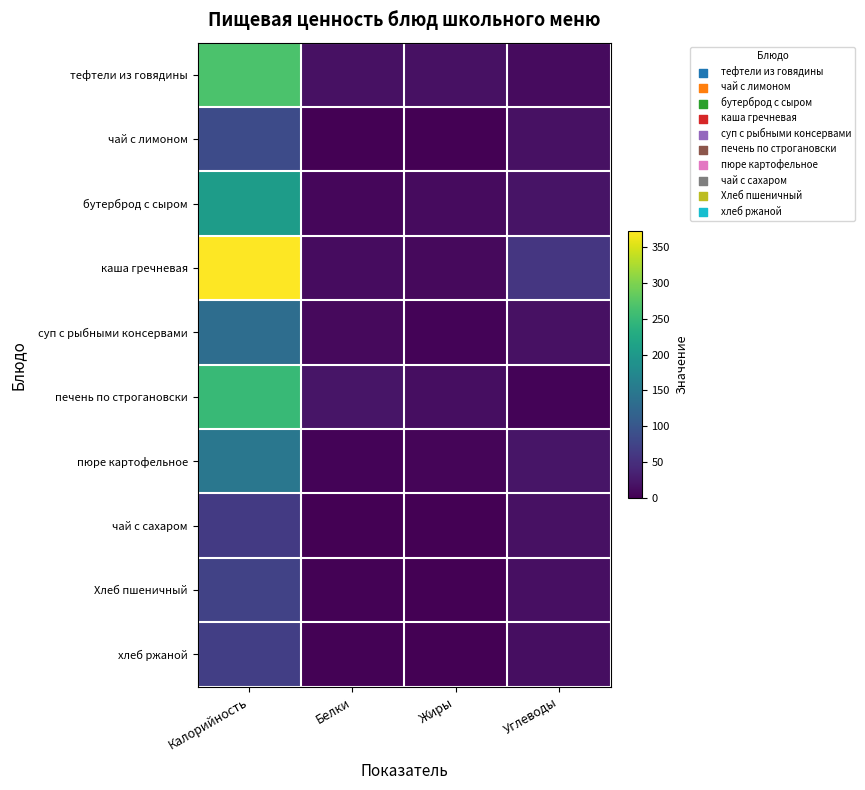

Which series changed the most between Белки and Углеводы?

каша гречневая